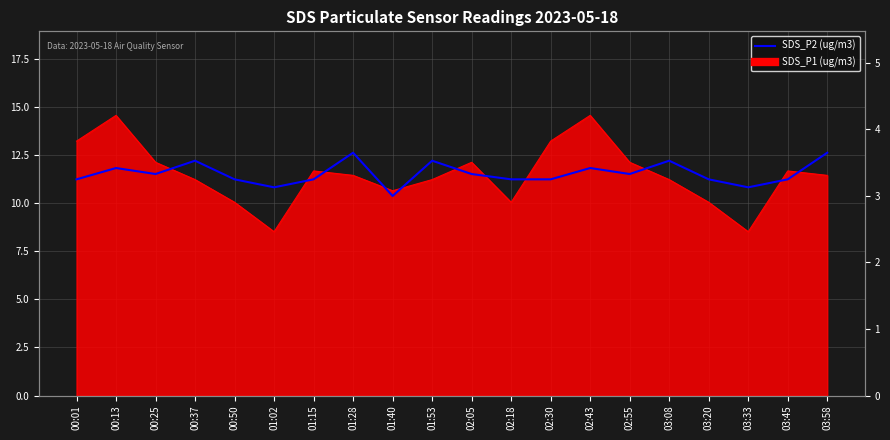

Which label corresponds to the largest value in the chart?

01:28